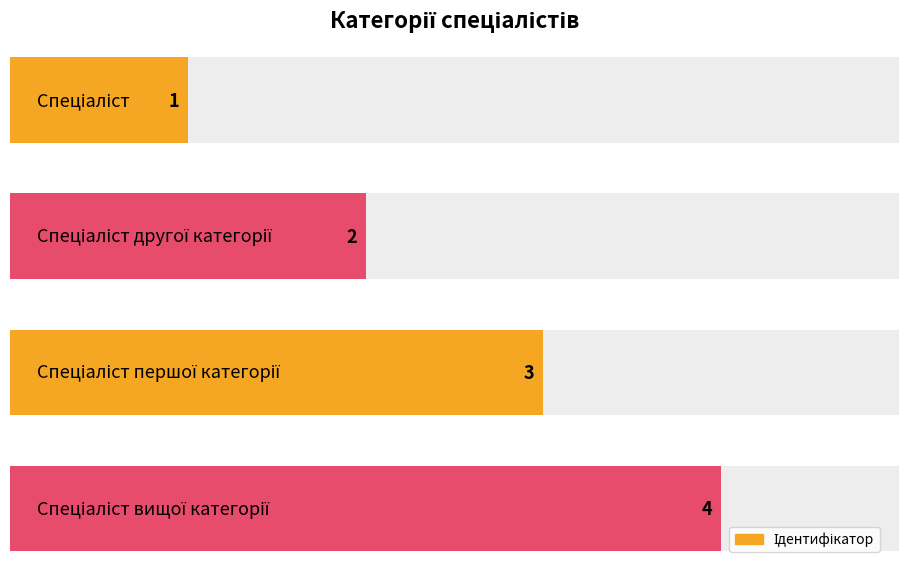

Count the number of categories in the chart.

4